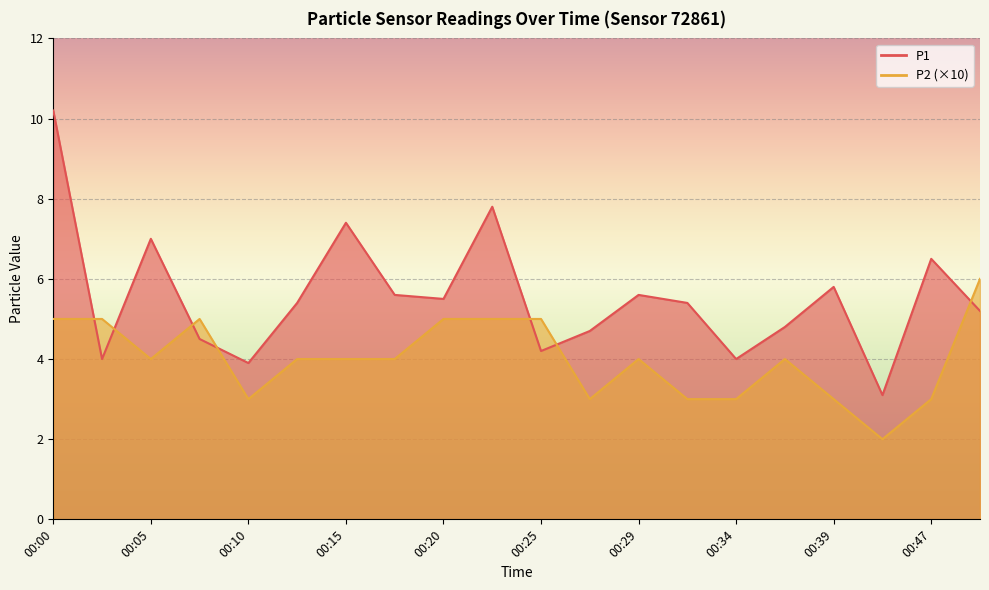

What is the average value of the P2 series?

4.0